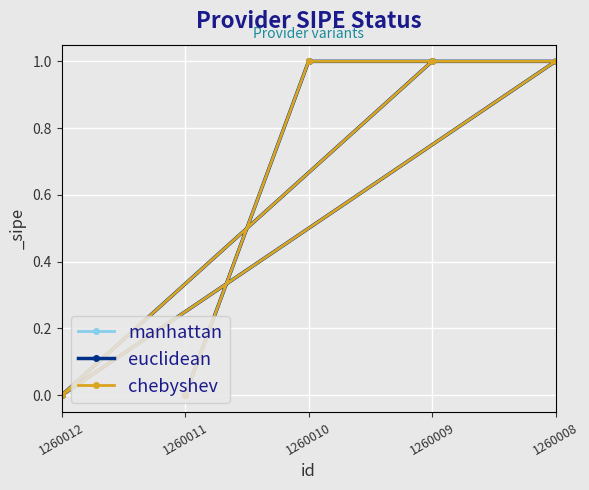

How many positive values does the euclidean series have?

3